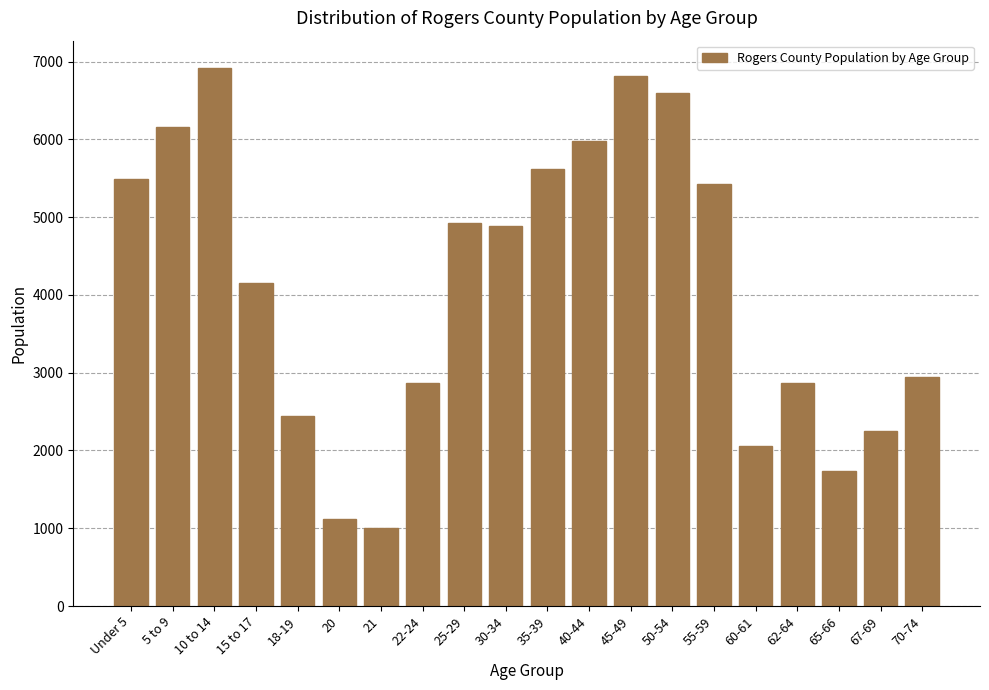

What is the minimum value shown in the chart?

997